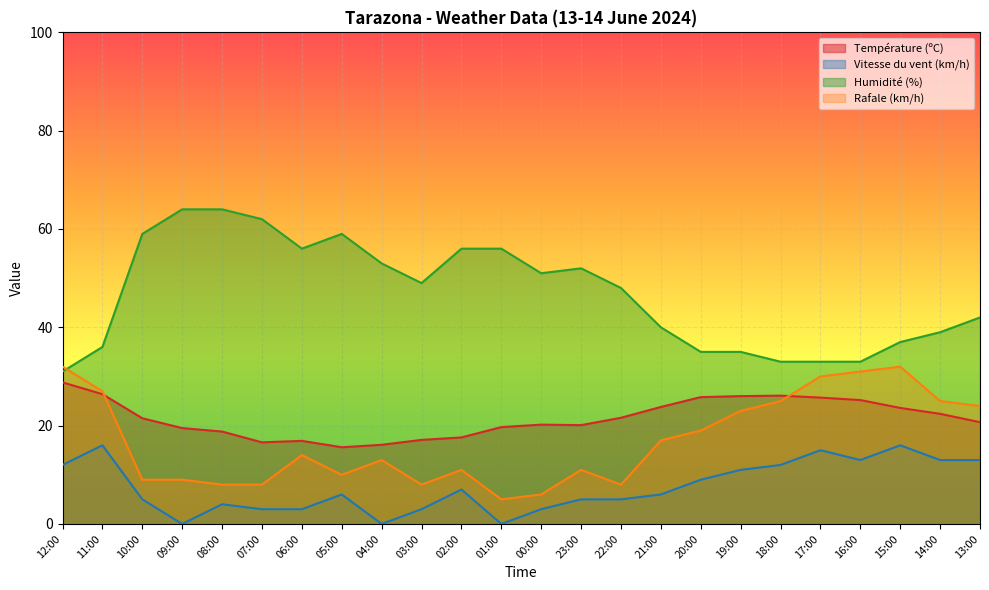

Reading right to left, extract all data points from this chart.

Température (ºC): 20.7	22.4	23.6	25.2	25.7	26.1	26.0	25.8	23.8	21.6	20.1	20.2	19.7	17.6	17.1	16.1	15.6	16.9	16.6	18.8	19.5	21.5	26.4	28.8
Vitesse du vent (km/h): 13.0	13.0	16.0	13.0	15.0	12.0	11.0	9.0	6.0	5.0	5.0	3.0	0.0	7.0	3.0	0.0	6.0	3.0	3.0	4.0	0.0	5.0	16.0	12.0
Humidité (%): 42.0	39.0	37.0	33.0	33.0	33.0	35.0	35.0	40.0	48.0	52.0	51.0	56.0	56.0	49.0	53.0	59.0	56.0	62.0	64.0	64.0	59.0	36.0	31.0
Rafale (km/h): 24.0	25.0	32.0	31.0	30.0	25.0	23.0	19.0	17.0	8.0	11.0	6.0	5.0	11.0	8.0	13.0	10.0	14.0	8.0	8.0	9.0	9.0	27.0	32.0